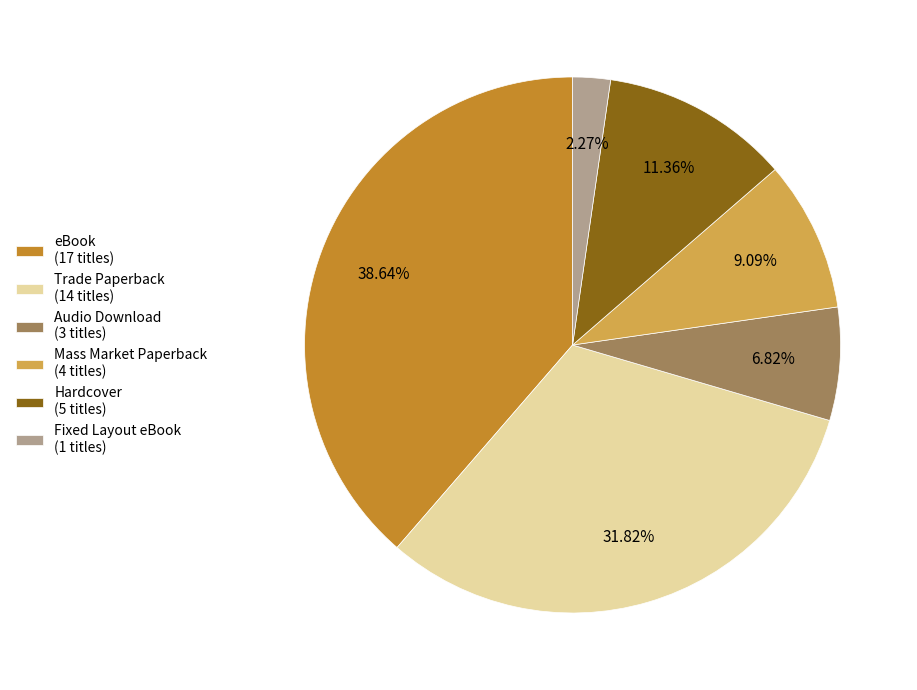

How many segments does this pie chart have?

6